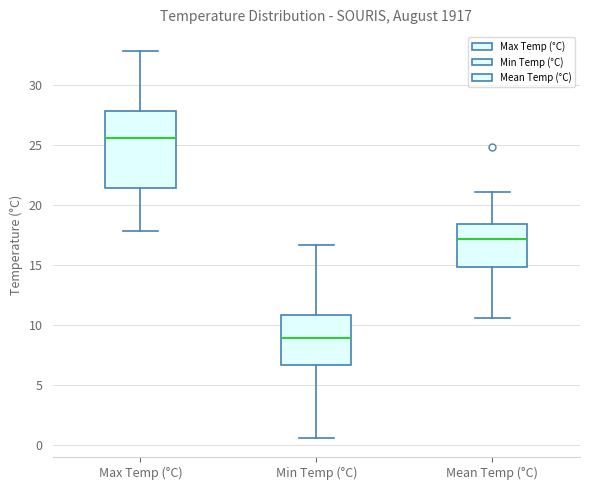

Comparing the boxes themselves (not the whiskers), which one is the tallest?

Max Temp (°C)